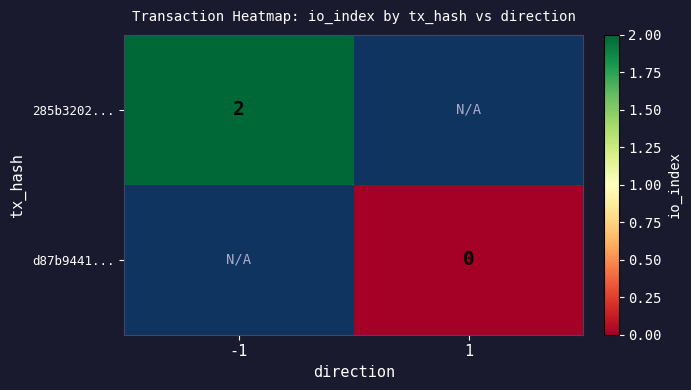

At how many categories does at least one series exceed 1?

1